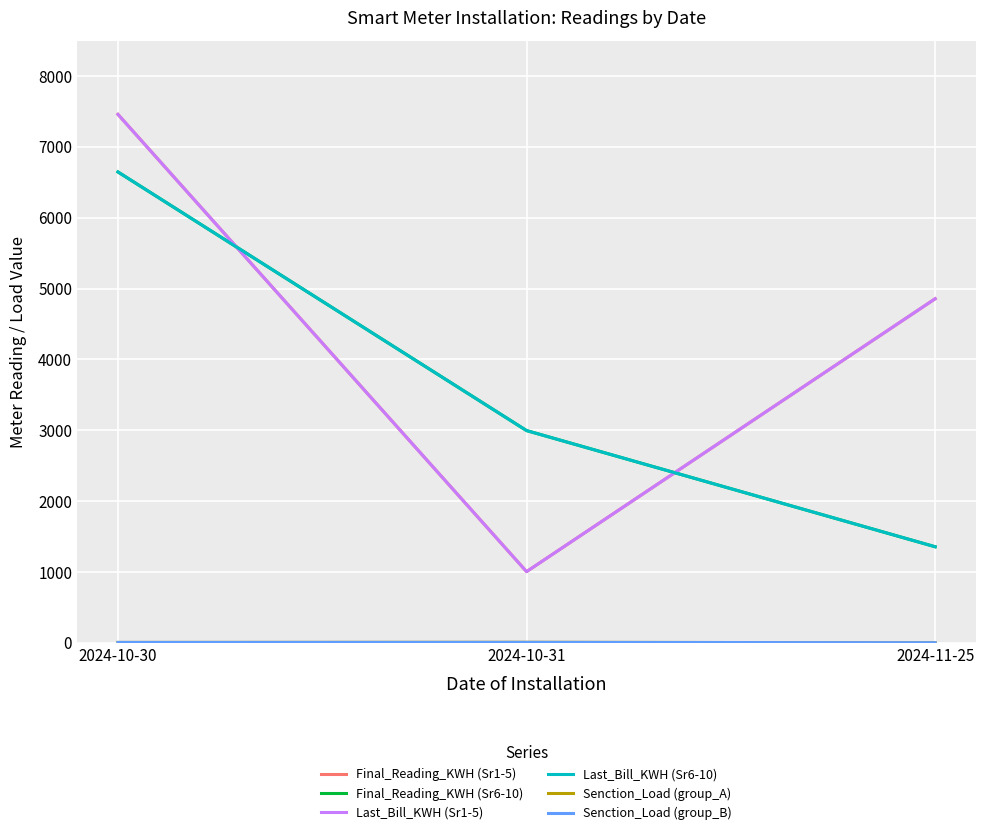

Is this an area chart (filled region under the line)?

No